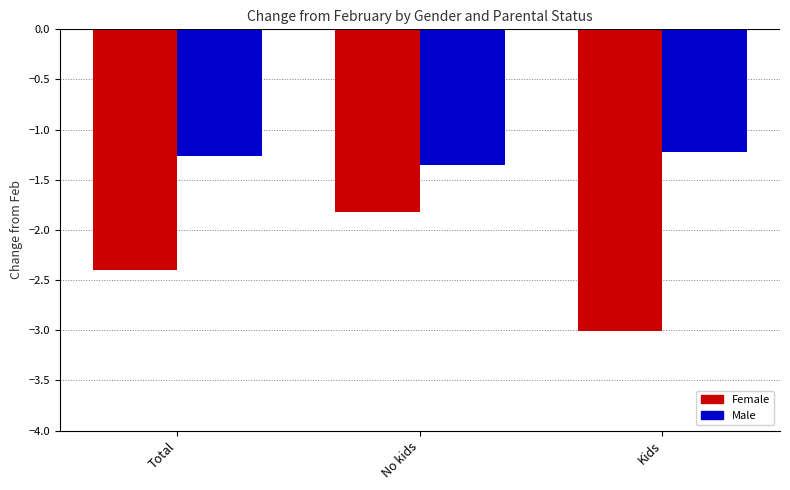

At which label does Male reach its minimum?

No kids